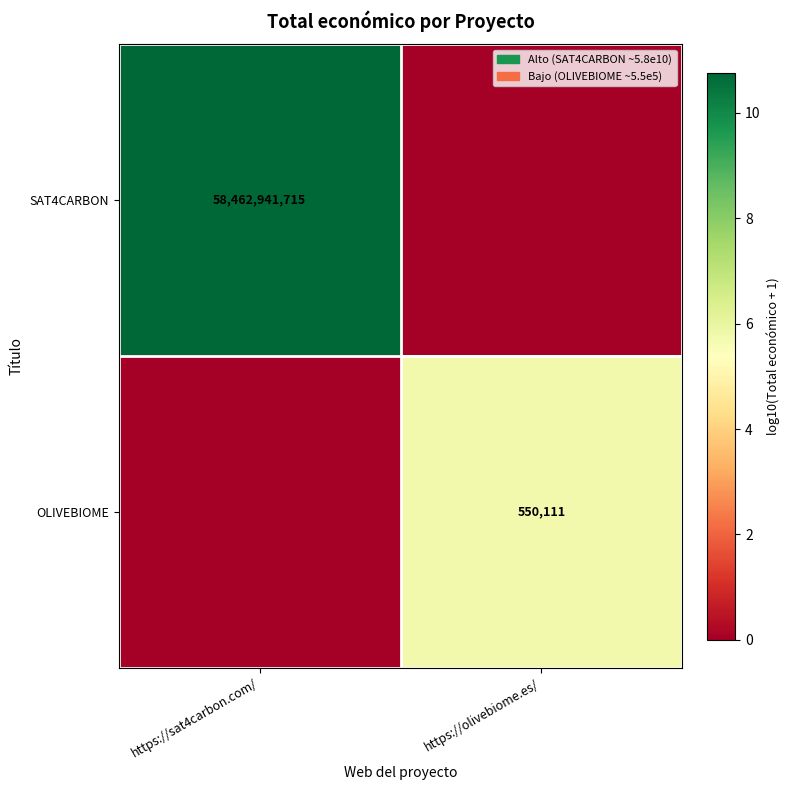

Which has a higher value, https://olivebiome.es/ or https://sat4carbon.com/?

https://sat4carbon.com/